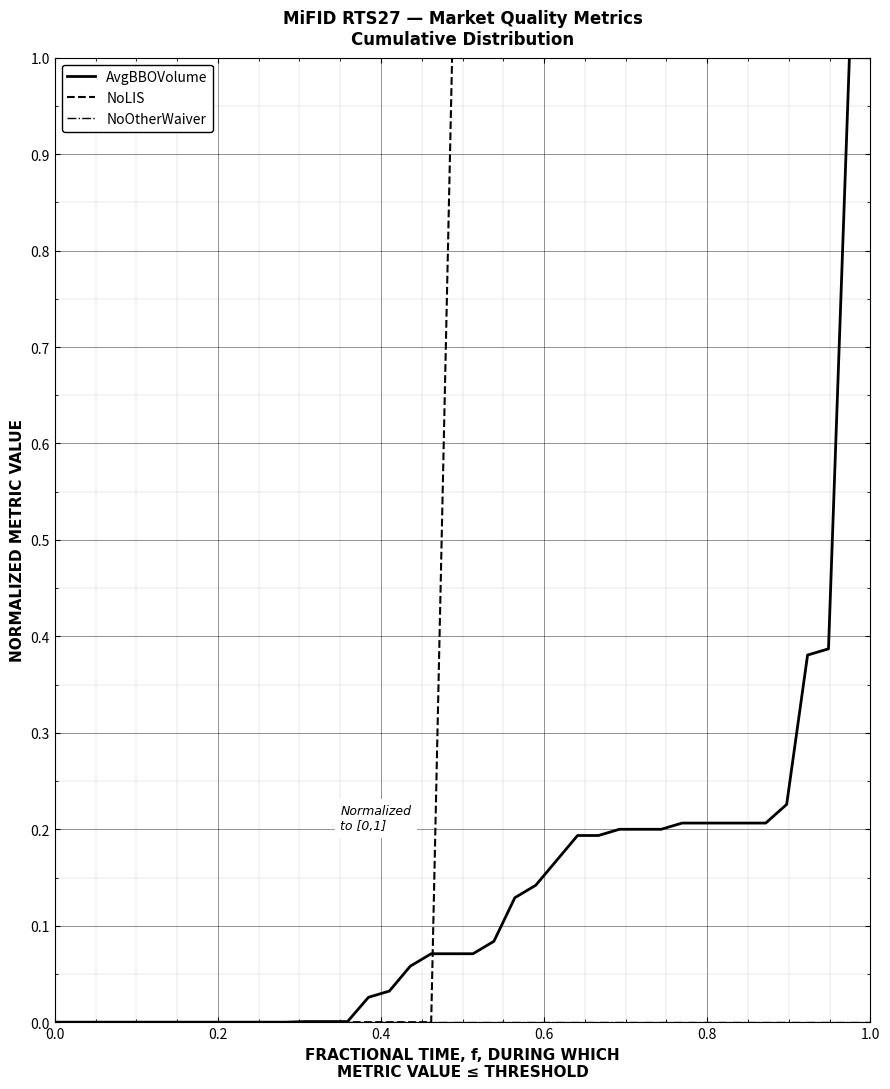

What is the greatest value displayed?

1.0